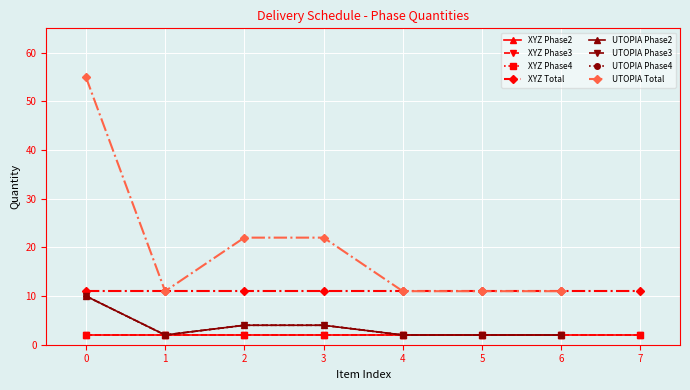

How many data points are above 2?

3